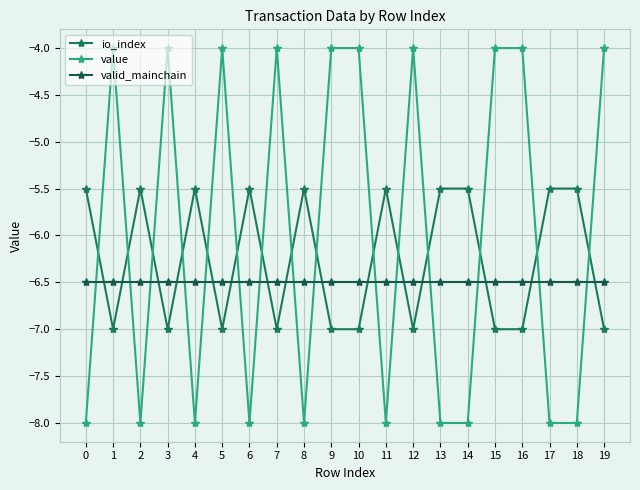

What is the smallest value displayed?

-8.0